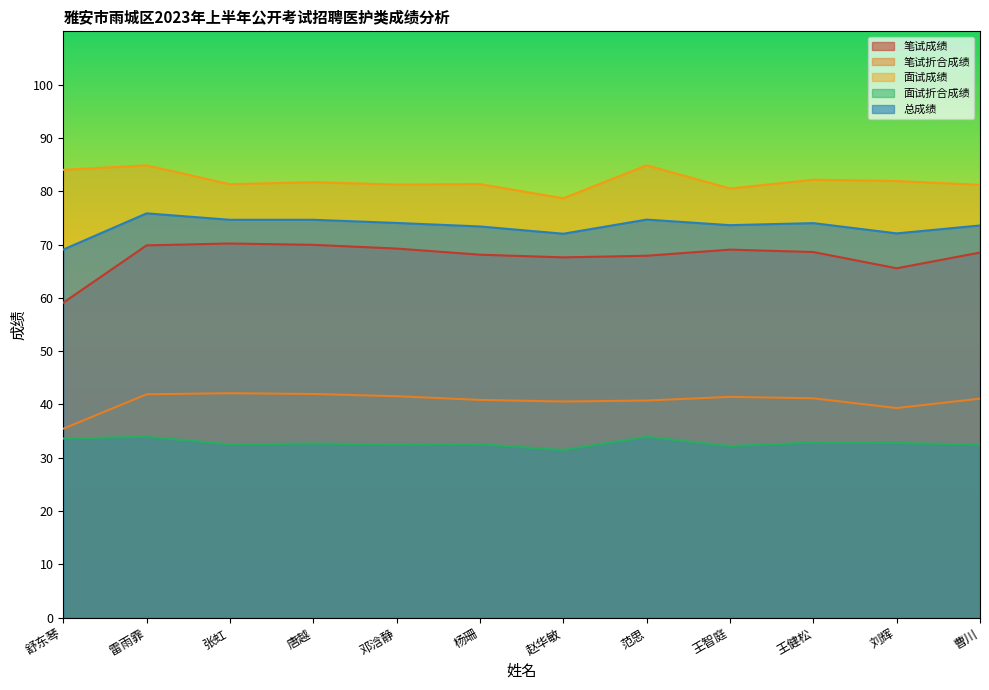

What is the sum of all 面试折合成绩 values?

393.5